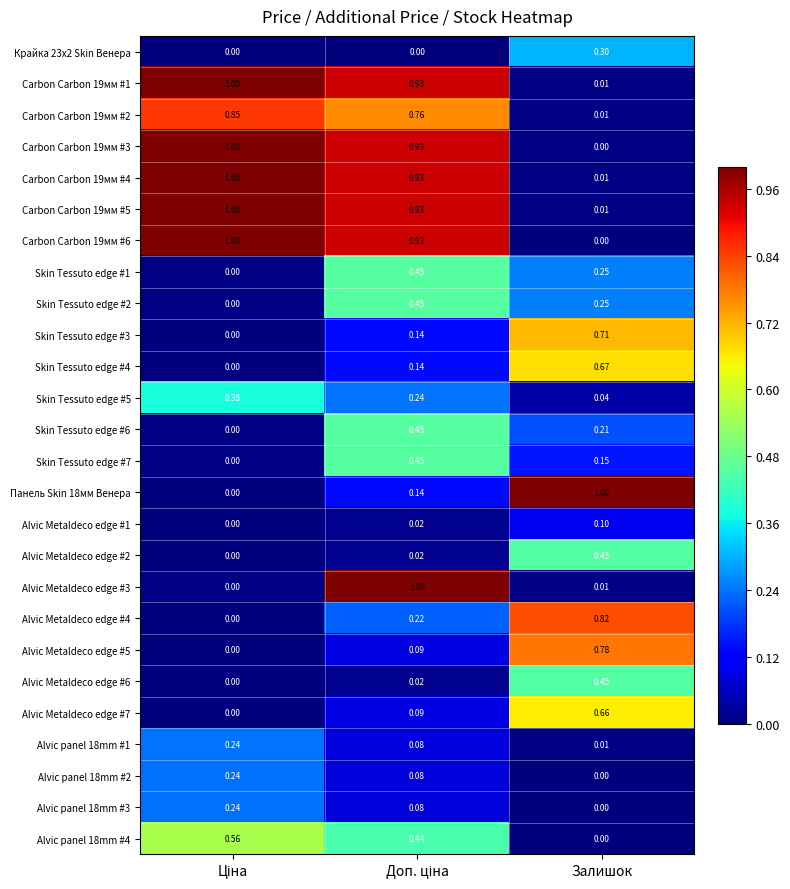

At which label does Alvic panel 18mm #2 reach its minimum?

Залишок